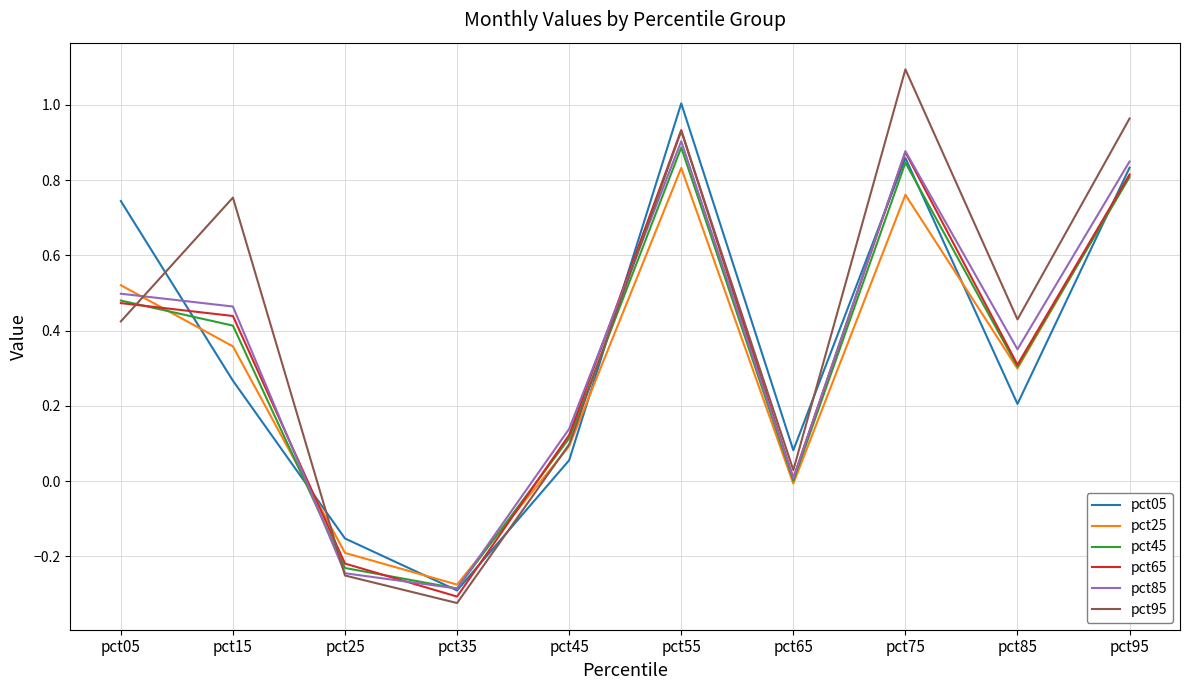

Between which two adjacent categories do pct05 and pct95 first intersect?

pct05 and pct15